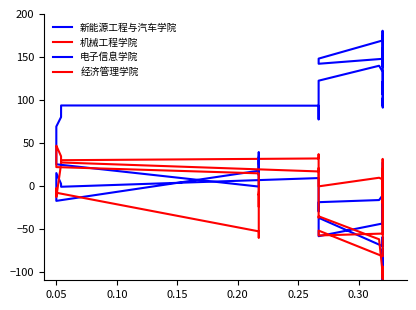

How many data points in 电子信息学院 are less than 113?

20